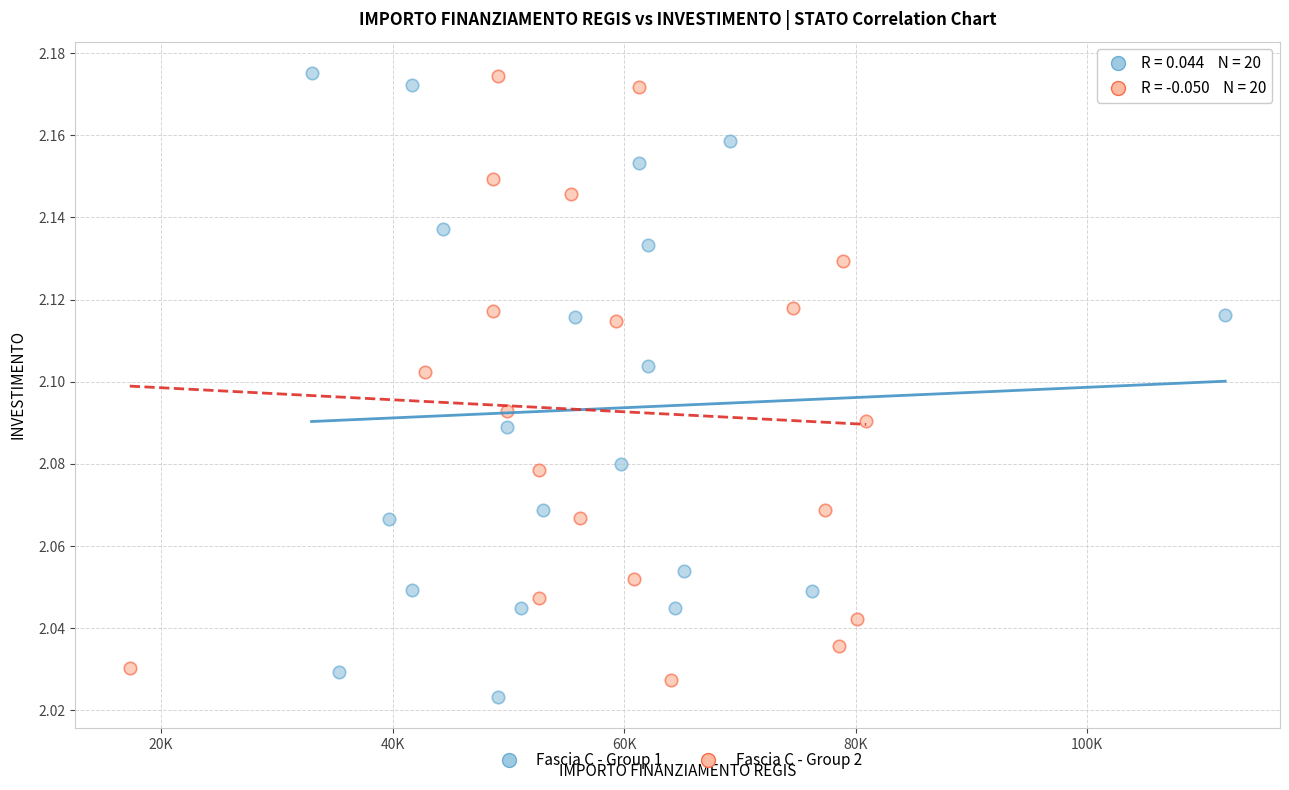

What are all the series names shown in the legend?

Fascia C - Group 1, Fascia C - Group 2